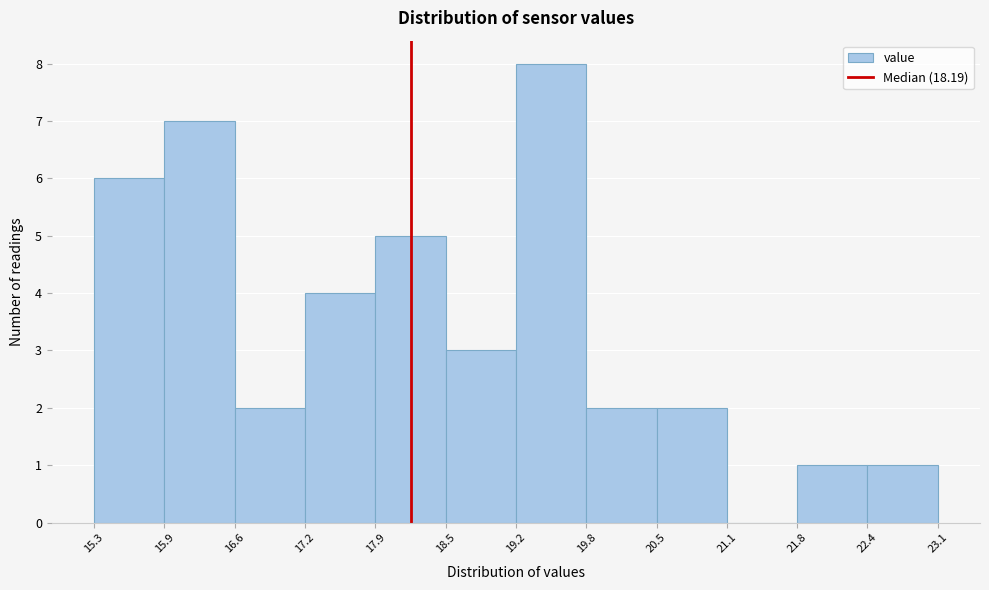

How tall is the bar that spans 15.9 to 16.6 on the x-axis? The values are not printed on the chart, so give them approximately, as read against the axis.

7